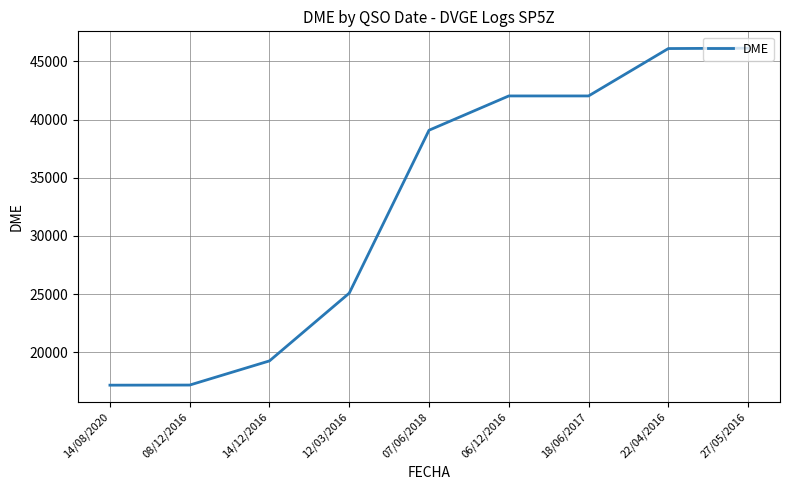

The value at 12/03/2016 is 25081. True or false?

True